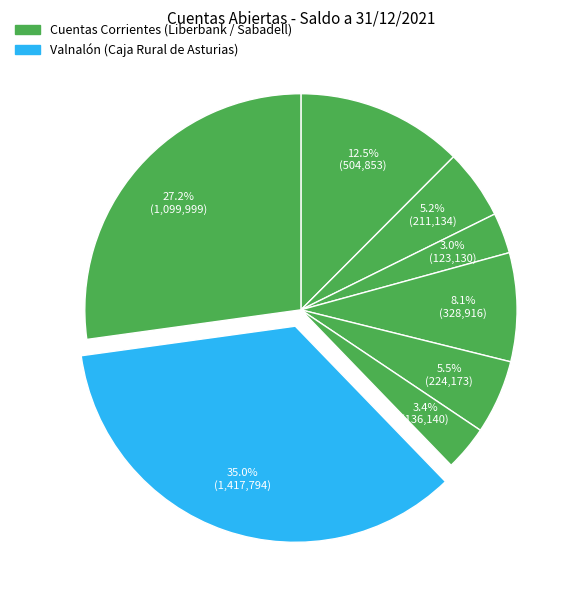

Count the number of slices in the pie.

8